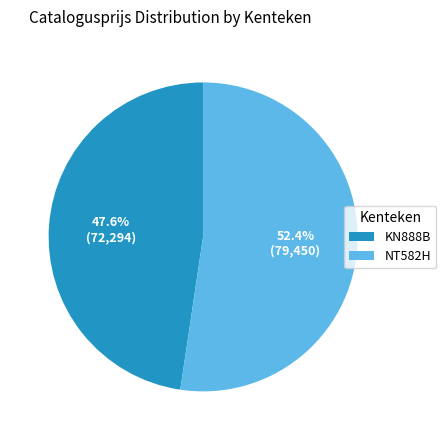

Which slice is the smallest?

KN888B